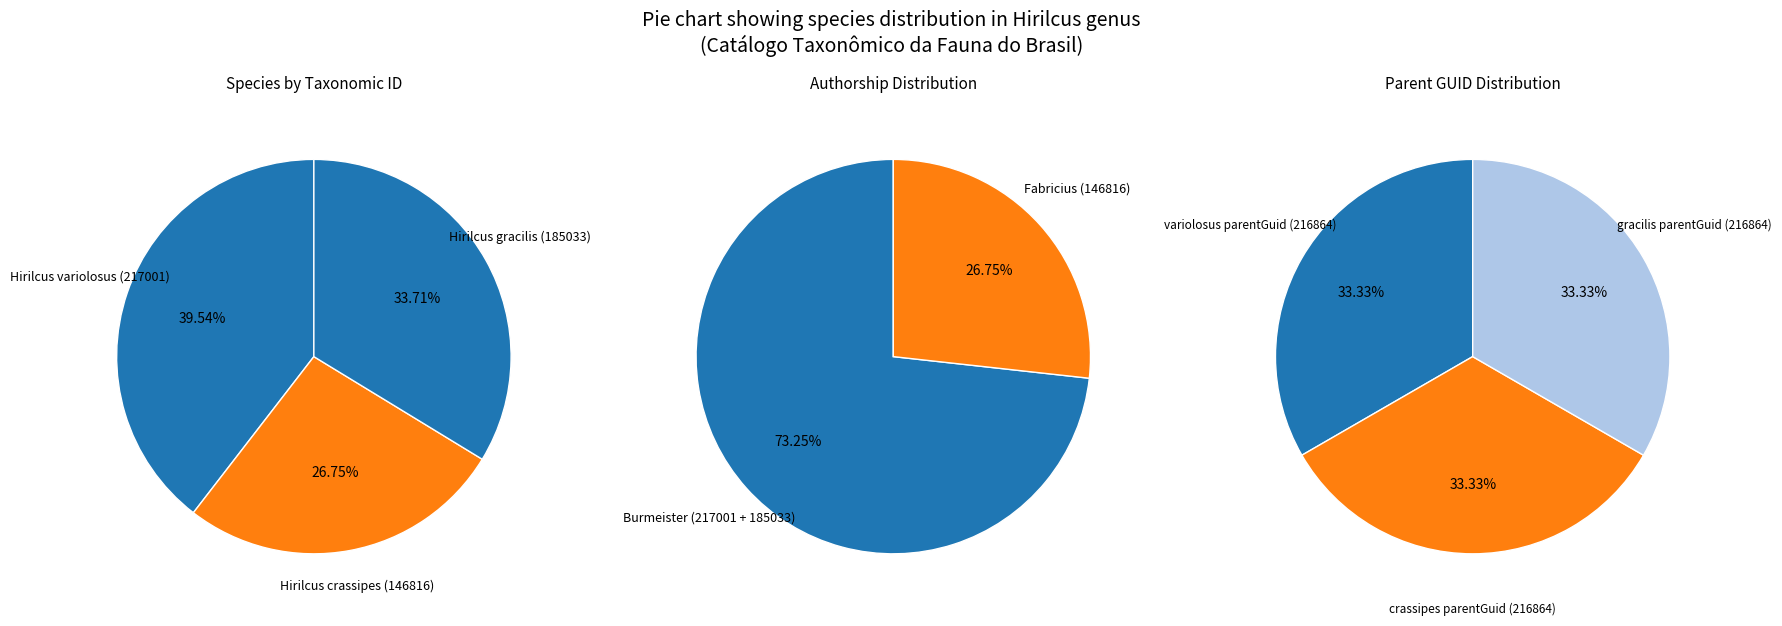

Which category has the smallest portion of the pie?

Hirilcus crassipes (146816)